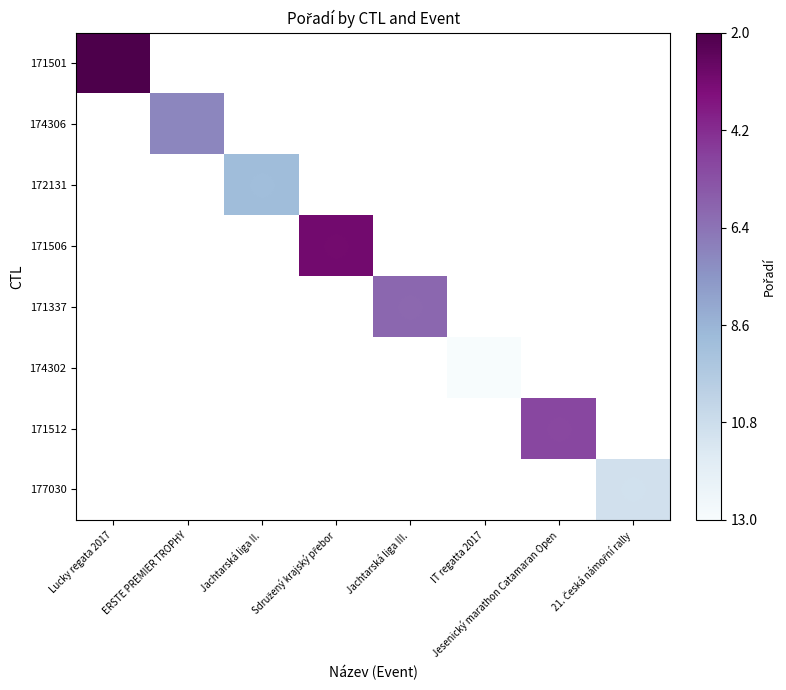

Which has a higher value, Sdružený krajský přebor or Jachtarská liga III.?

Jachtarská liga III.